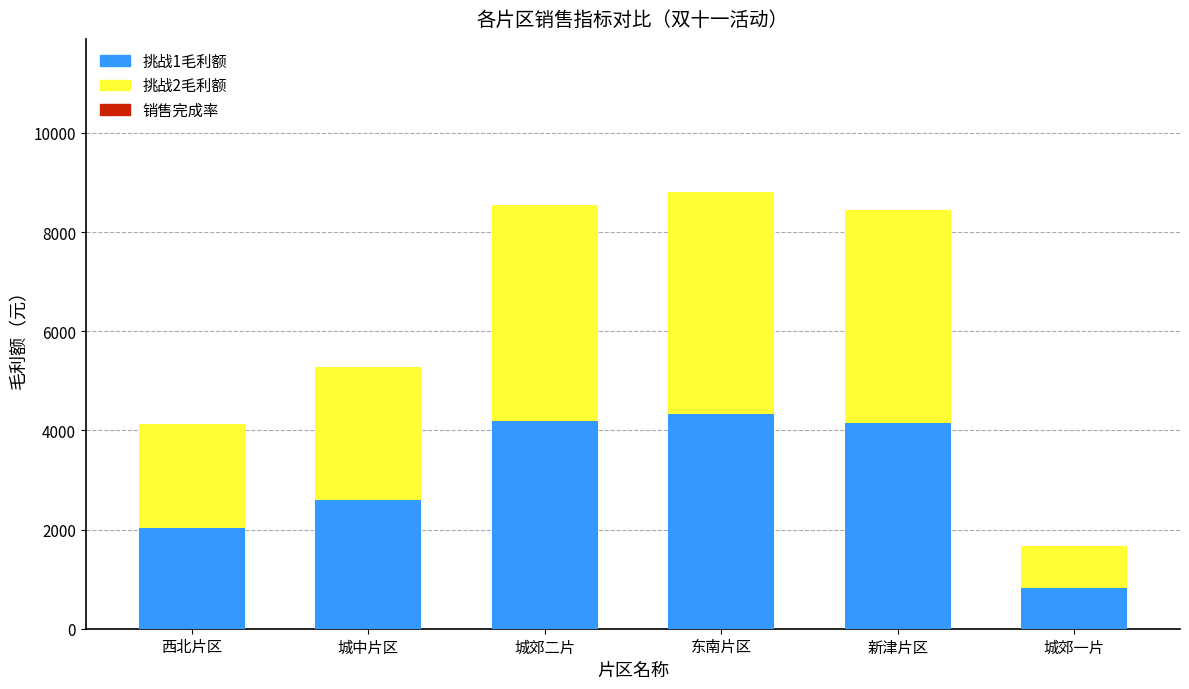

At which category is the sum across all series the highest?

东南片区